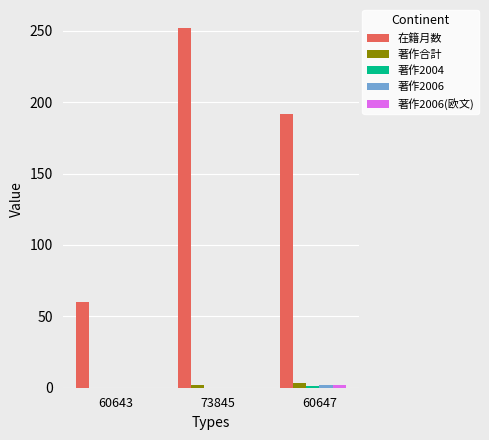

Which series has the largest total across all categories?

在籍月数